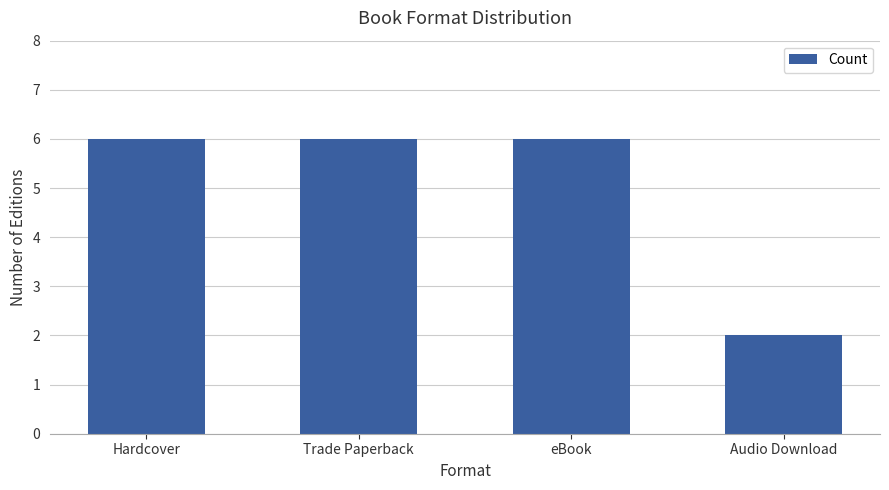

What is the smallest value displayed?

2